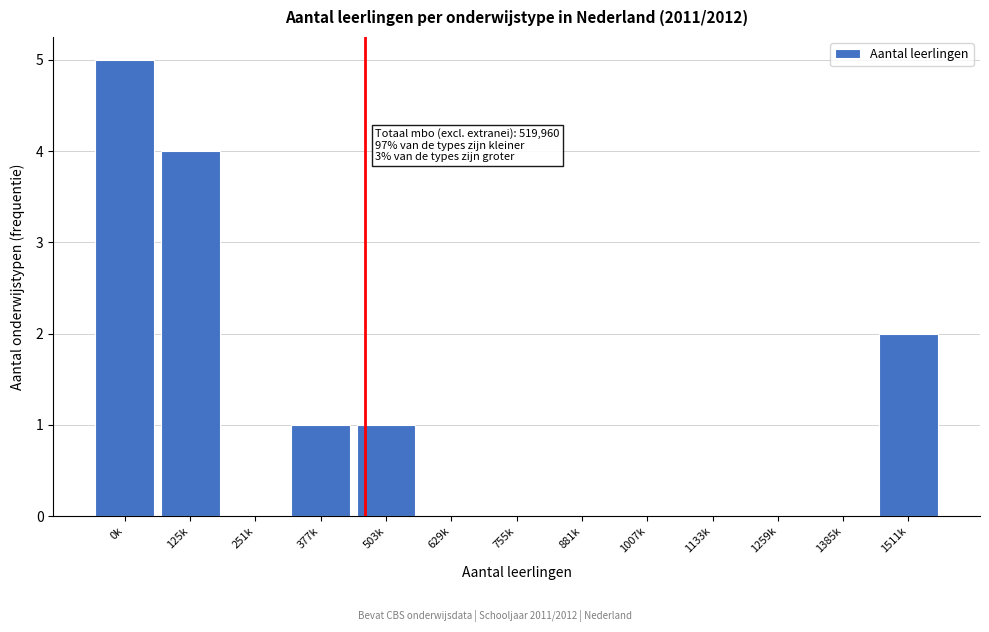

Reading left to right, transcribe all the data shown in this chart.

0k=5	125k=4	251k=0	377k=1	503k=1	629k=0	755k=0	881k=0	1007k=0	1133k=0	1259k=0	1385k=0	1511k=2